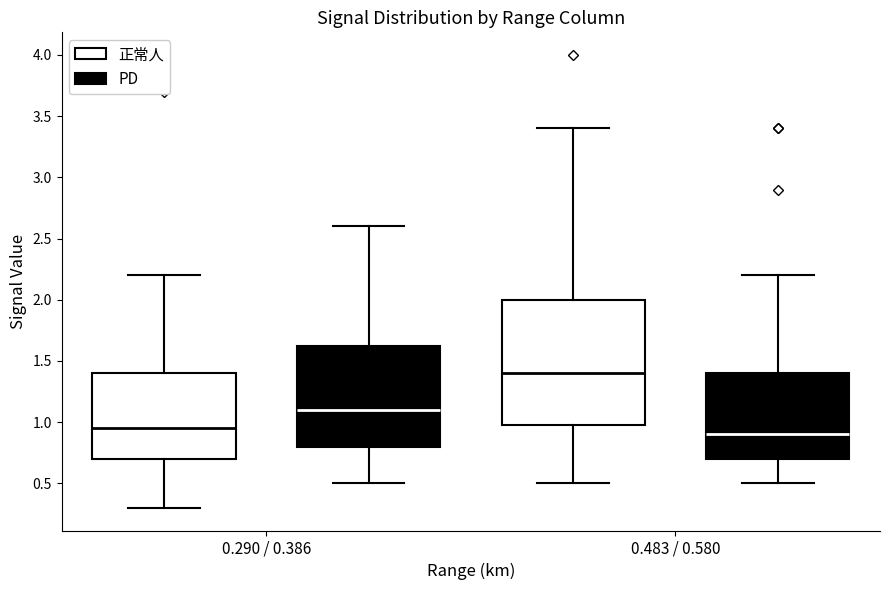

Reading left to right, transcribe this box plot: for each box, give where its median line is, the range the box spans, and where its two whiskers end, as read against the y-axis. The values are not printed on the chart, so give them approximately, as read against the axis.

0.290 / 0.386 (正常人): median 0.95, box 0.70 to 1.40, whiskers 0.30 to 2.20
0.290 / 0.386 (PD): median 1.10, box 0.80 to 1.65, whiskers 0.50 to 2.60
0.483 / 0.580 (正常人): median 1.40, box 1.00 to 2.00, whiskers 0.50 to 3.40
0.483 / 0.580 (PD): median 0.90, box 0.70 to 1.40, whiskers 0.50 to 2.20